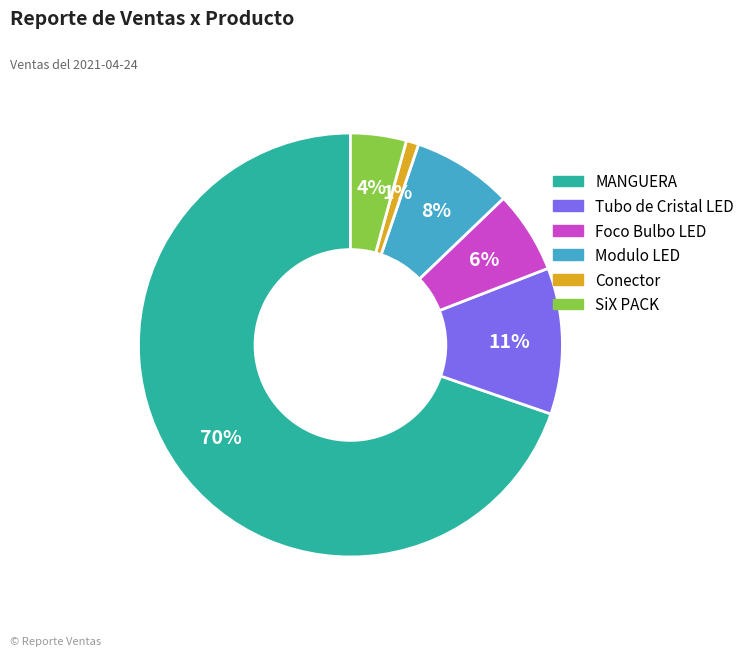

How many slices are in this pie chart?

6